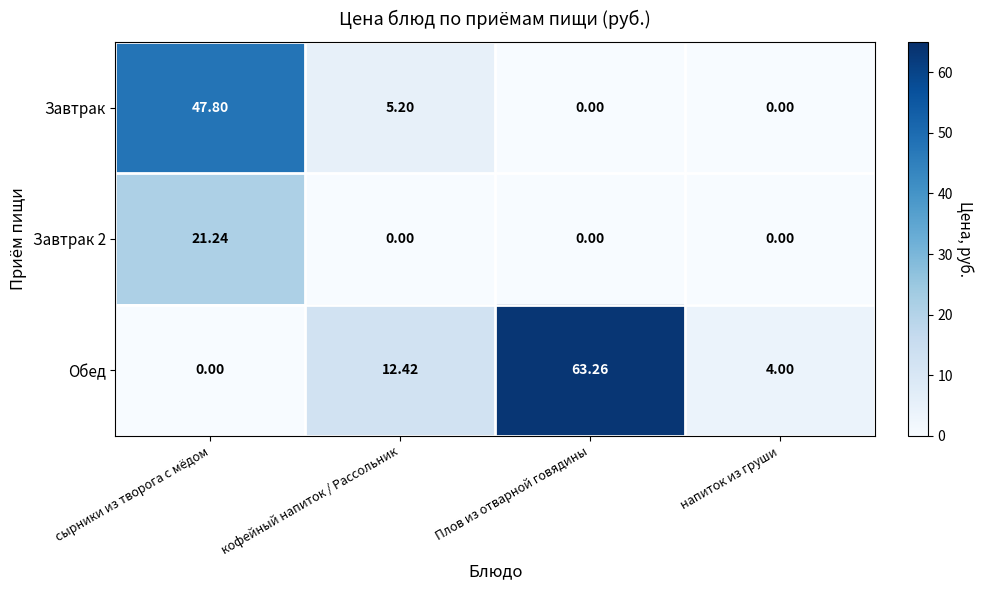

Which series has the largest range (max minus min)?

Обед